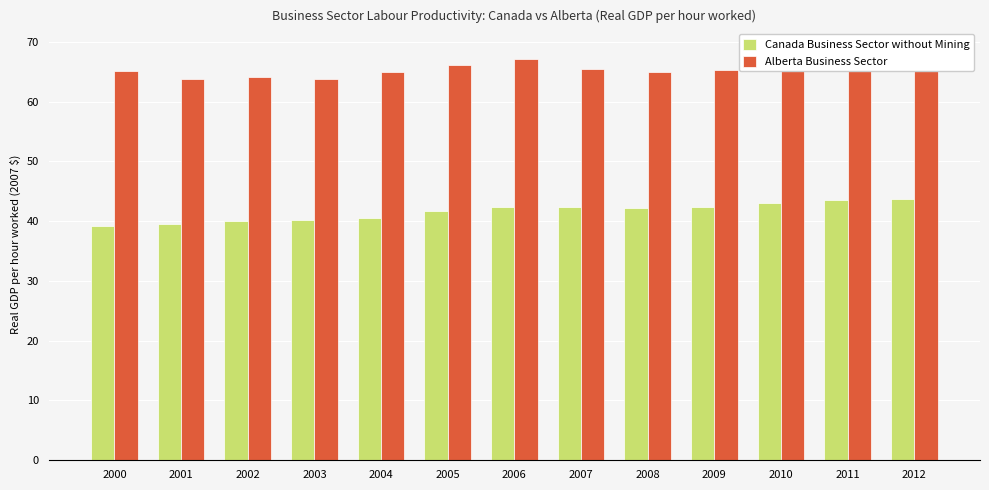

Which series has the largest total across all categories?

Alberta Business Sector